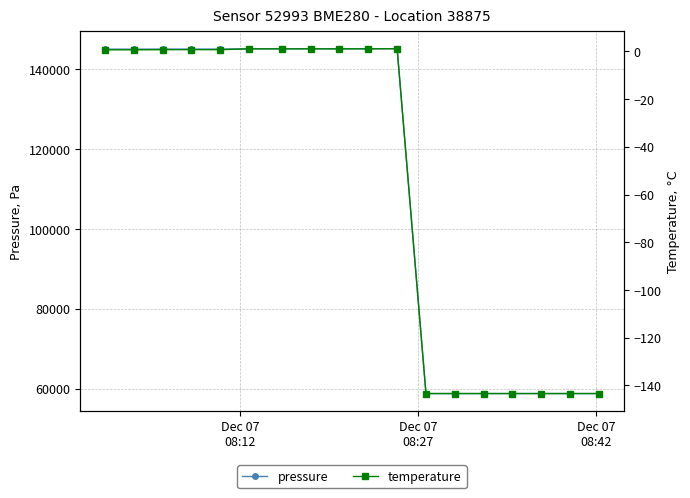

What is the highest value of the pressure series?

145178.8